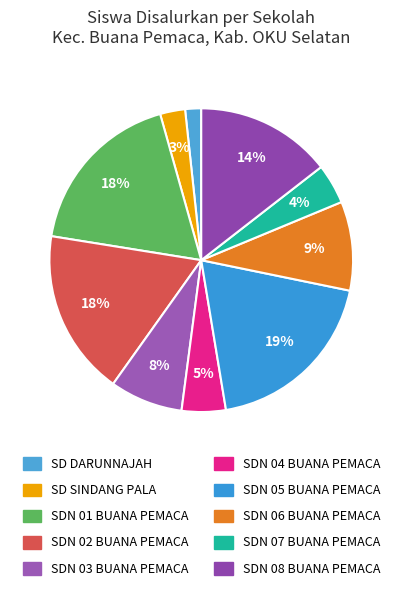

What is the change in value from SD DARUNNAJAH to SDN 07 BUANA PEMACA?

+24